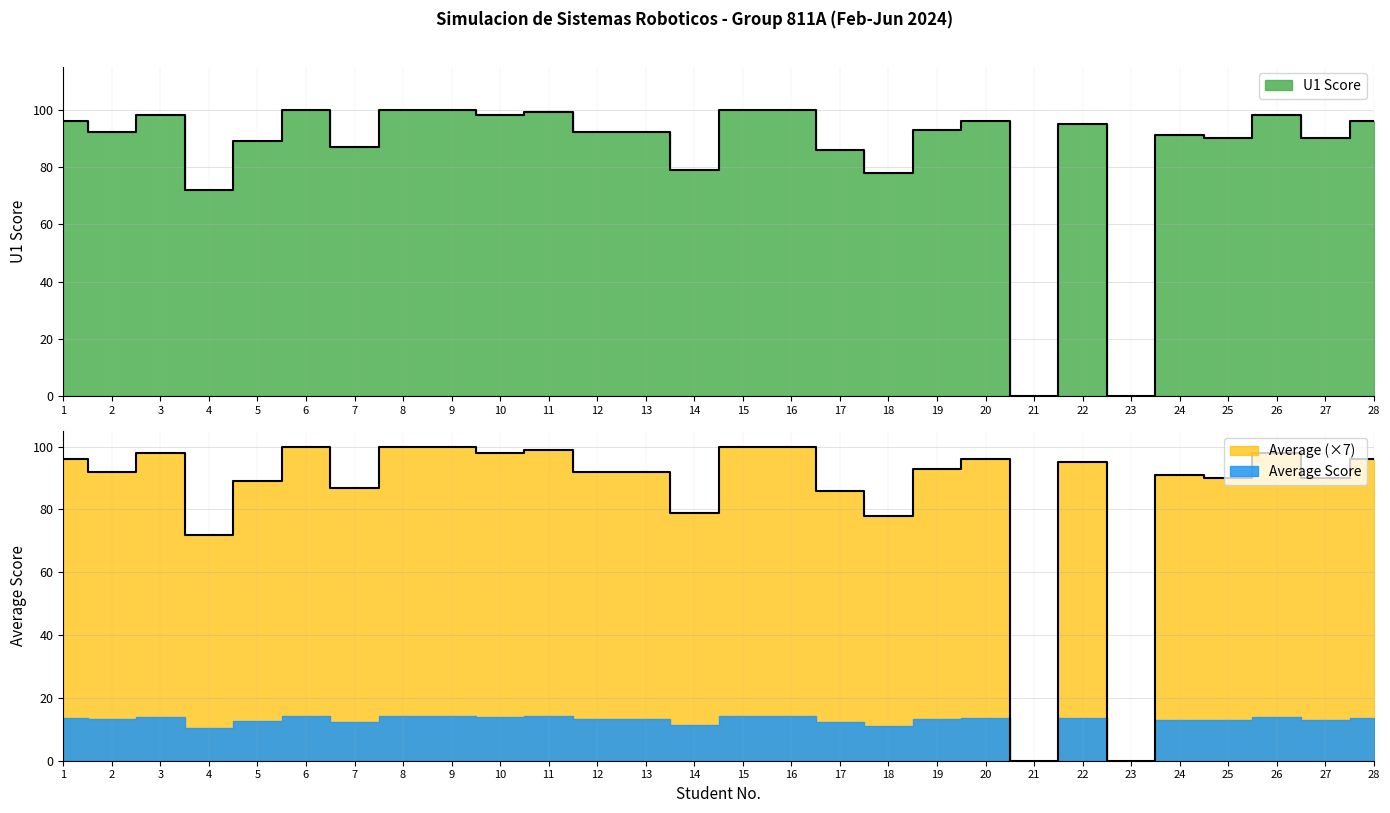

What is the highest value of the U1 Score series?

100